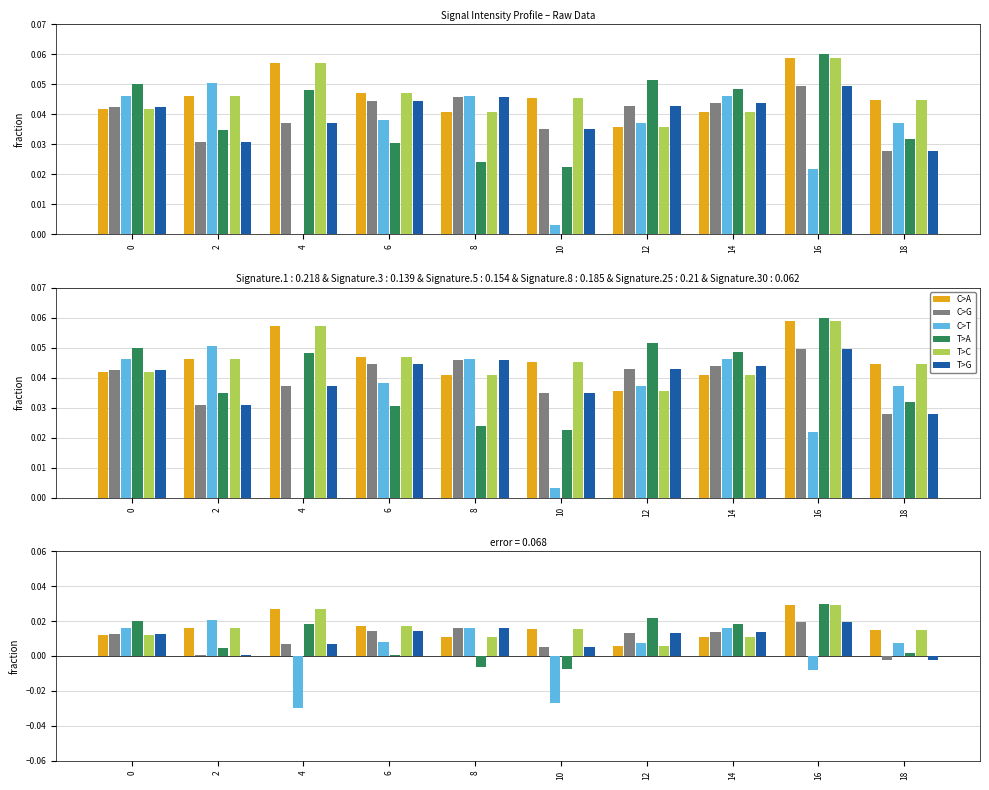

The T>A series shows 0.0 at 4. True or false?

True